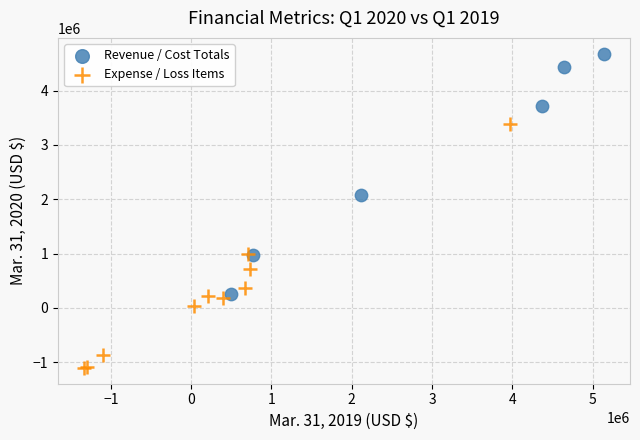

Which series contains the highest Y value?

Revenue / Cost Totals